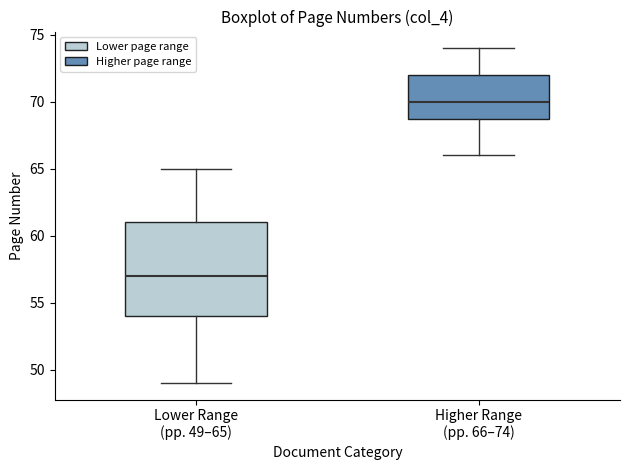

Reading left to right, read every box against the y-axis: the position of its median line, the range the box covers, and the ends of its whiskers. The values are not printed on the chart, so give them approximately, as read against the axis.

Lower Range (pp. 49–65): median 57, box 54 to 61, whiskers 49 to 65
Higher Range (pp. 66–74): median 70, box 69 to 72, whiskers 66 to 74